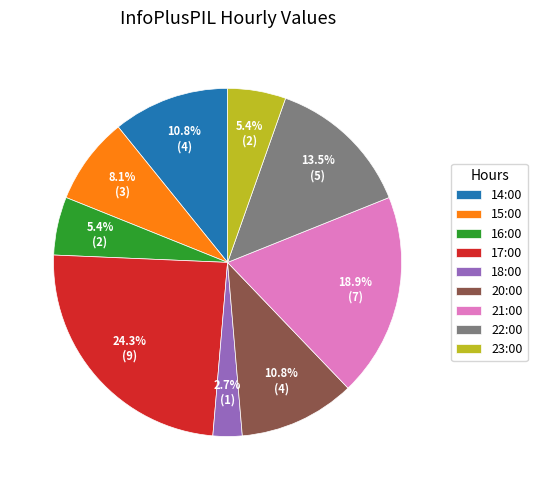

Between 22:00 and 20:00, which is larger?

22:00